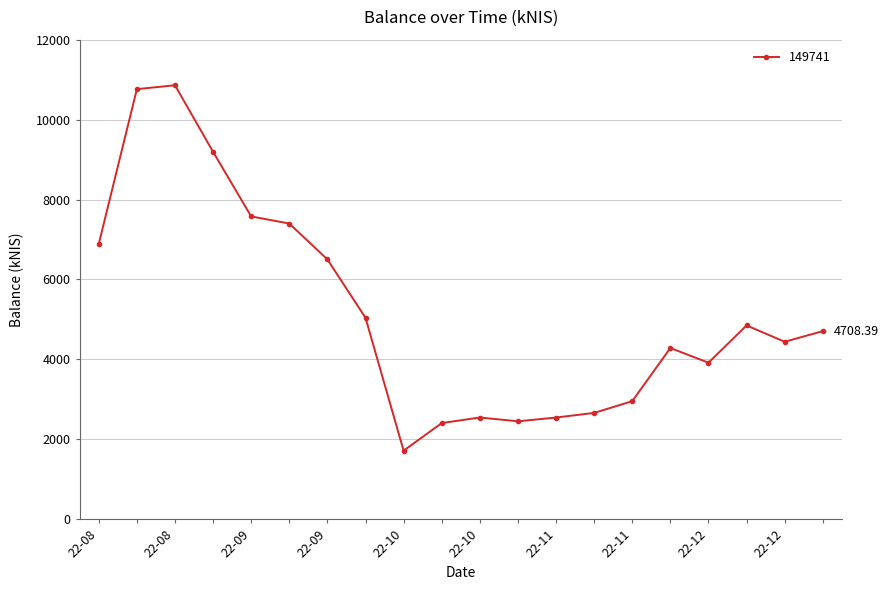

True or false: there are more than 2 points higher than both neighbors.

True